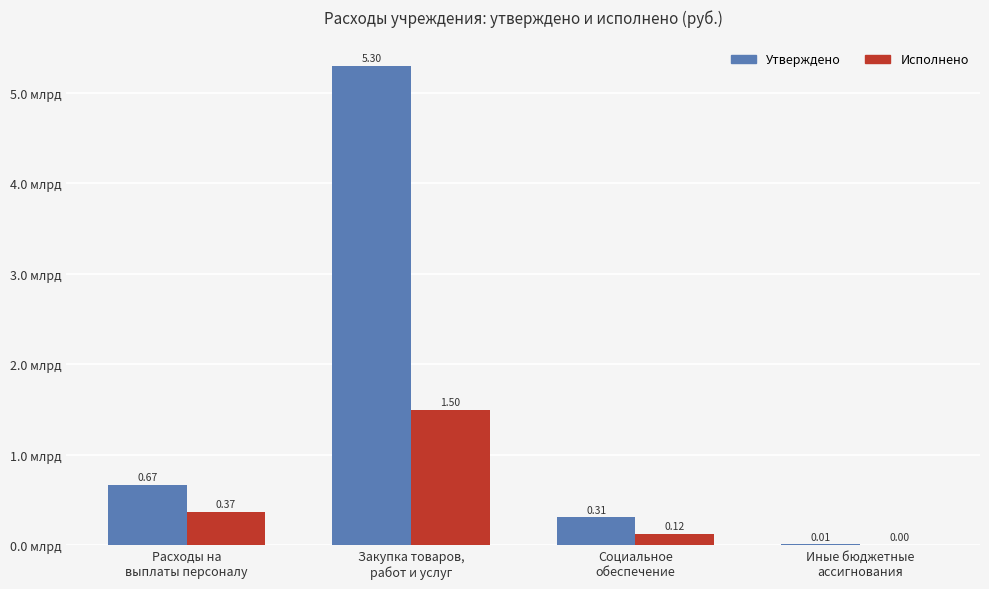

At which label does Утверждено reach its minimum?

Иные бюджетные
ассигнования